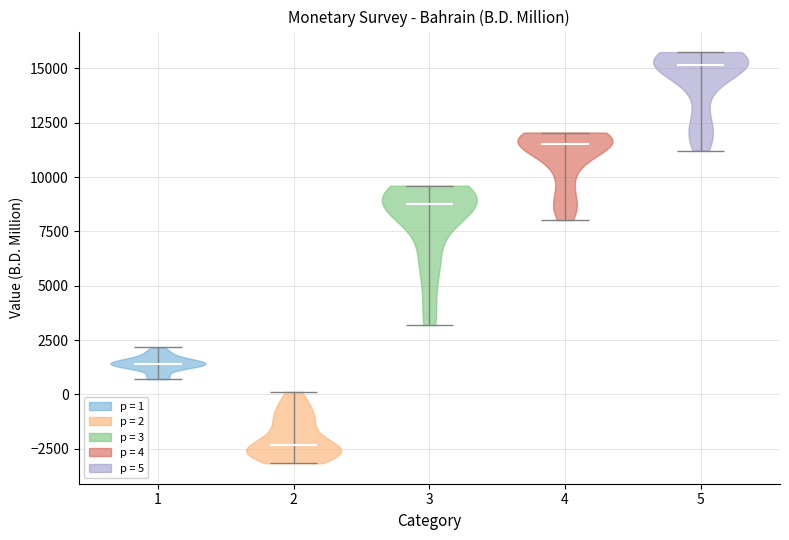

What is the highest point the violin at x = 5 reaches on the y-axis? The values are not printed on the chart, so give them approximately, as read against the axis.

15500